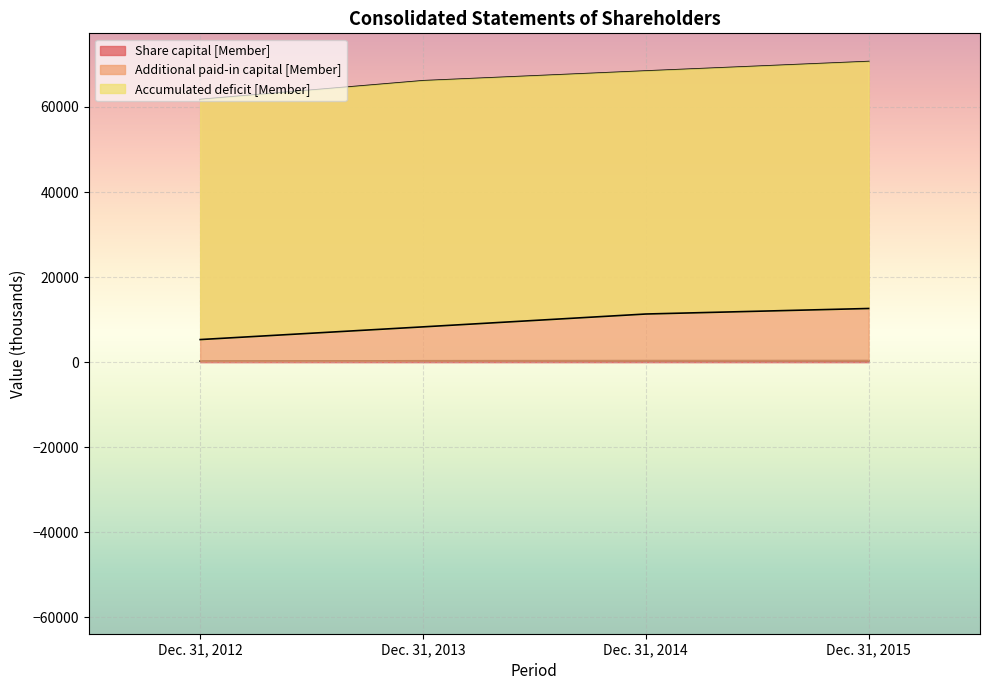

Is the value of Share capital [Member] at Dec. 31, 2013 greater than the value of Additional paid-in capital [Member] at Dec. 31, 2015?

No